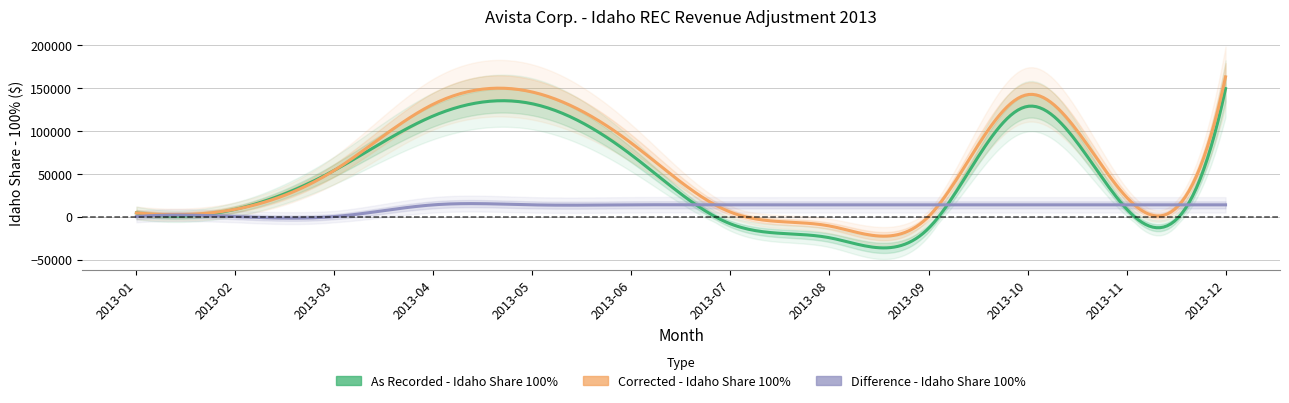

At which label is As Recorded - Idaho Share 100% closest to 62204?

2013-03